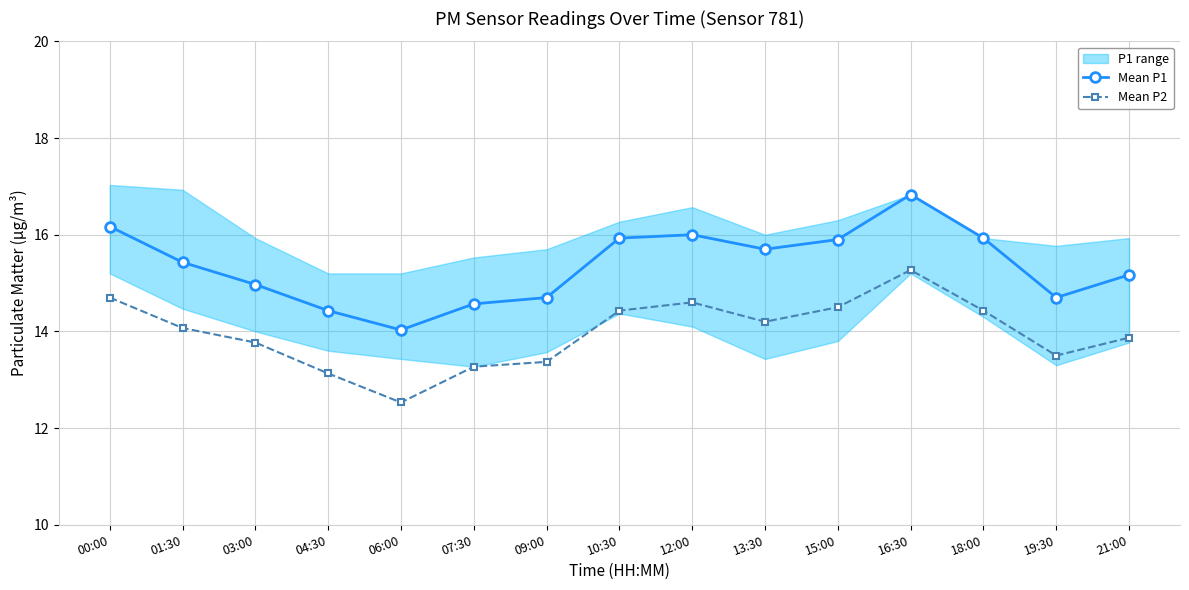

True or false: Mean P1 and Mean P2 cross at least once.

False